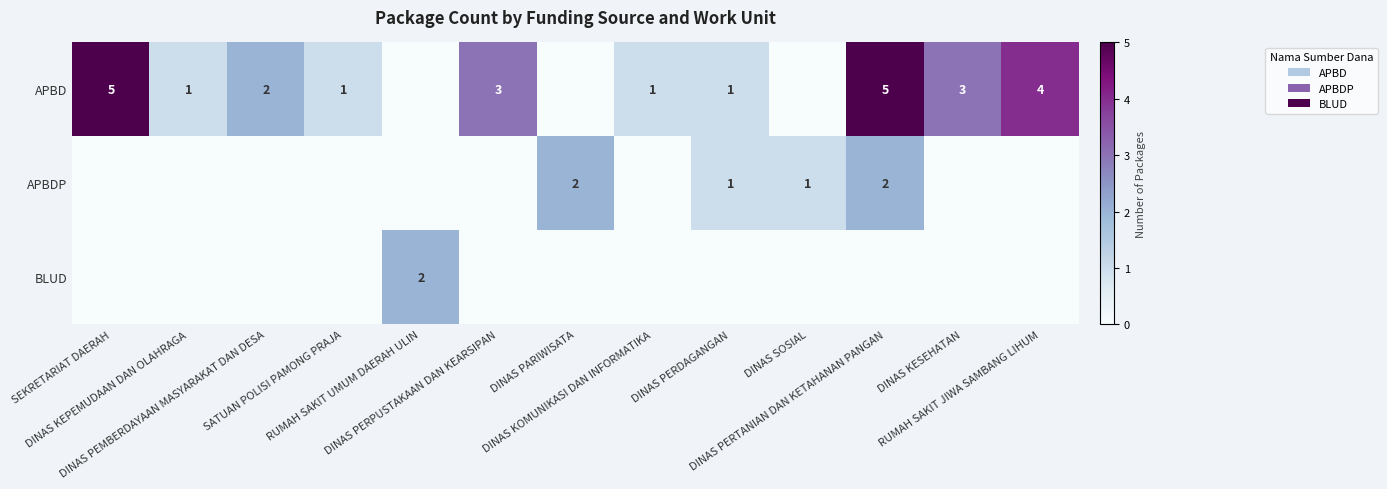

Is the value of APBDP at RUMAH SAKIT JIWA SAMBANG LIHUM greater than the value of APBD at DINAS KOMUNIKASI DAN INFORMATIKA?

No